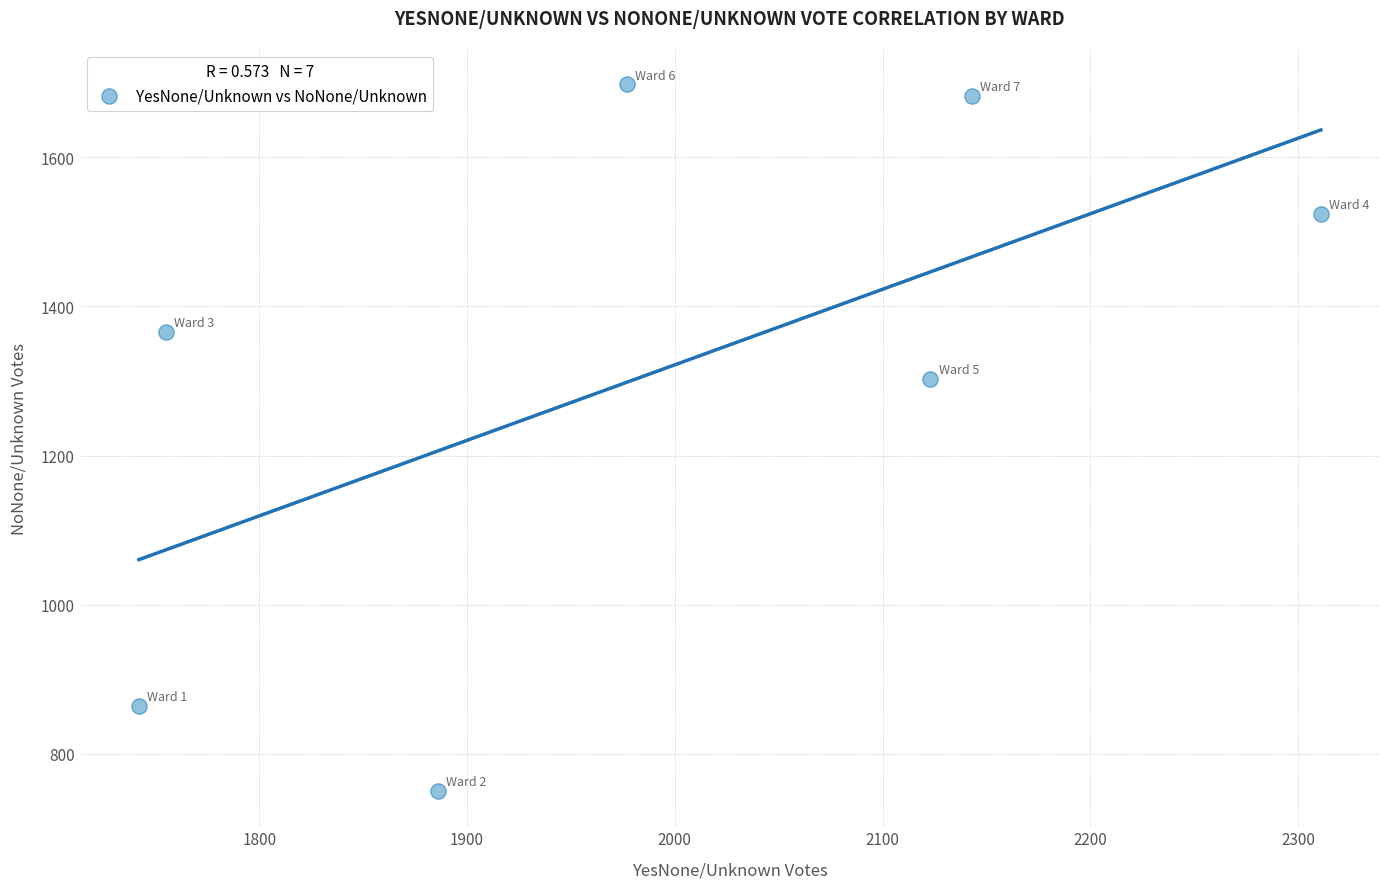

What Y value in the scatter plot is closest to 1224?

1303